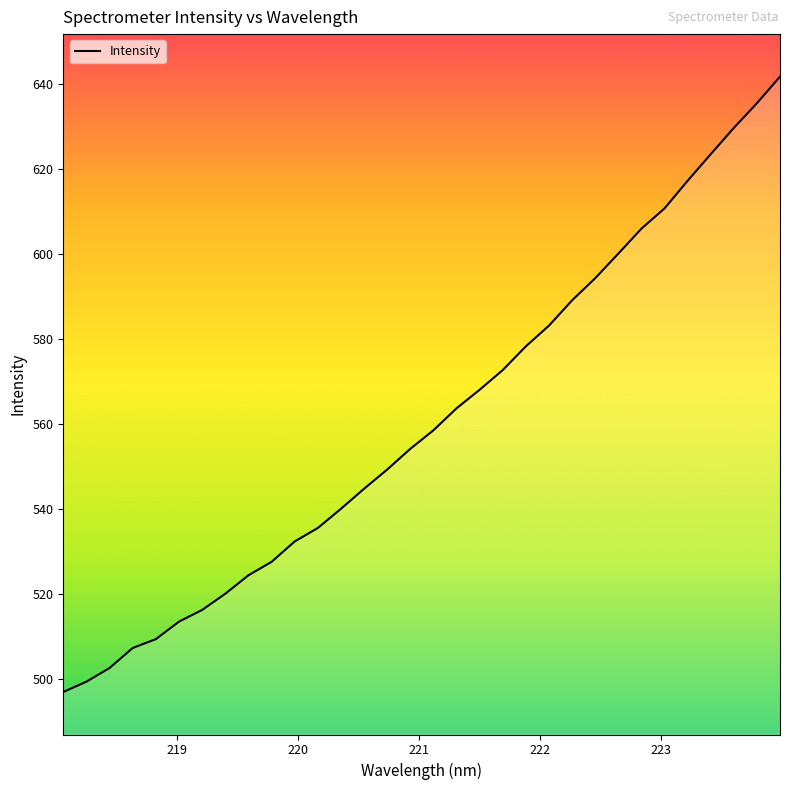

What is the smallest value displayed?

497.1